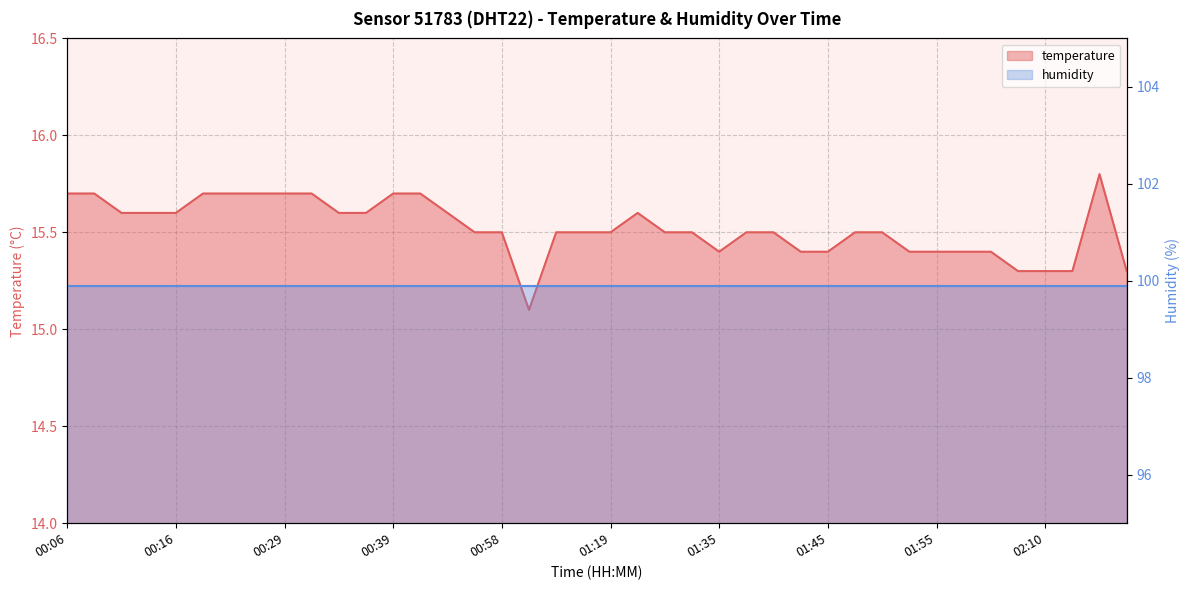

True or false: the data shows 15.7 at 00:29.

True